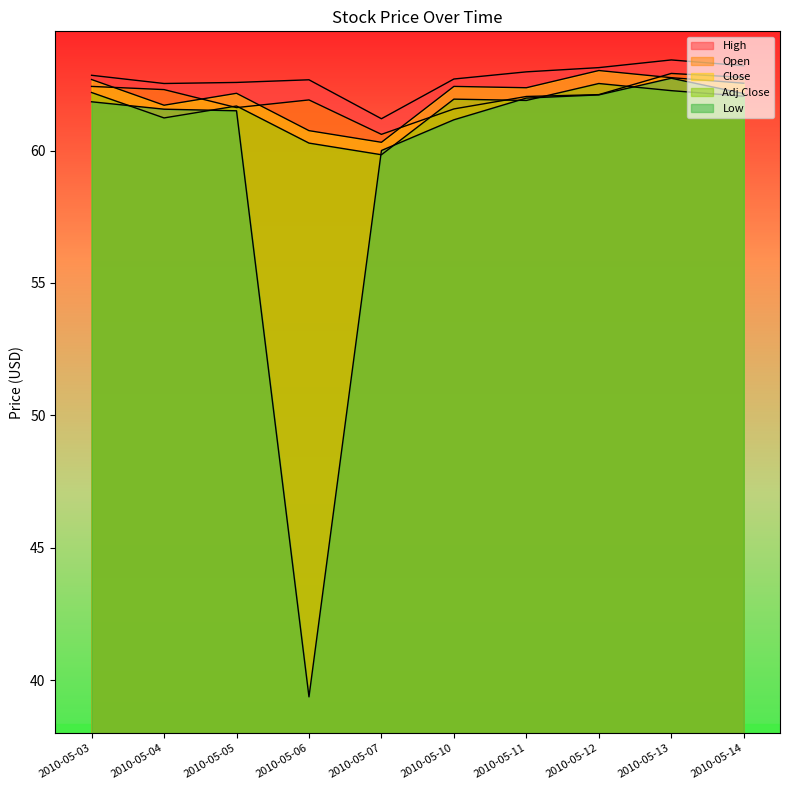

What is the spread (max minus min) of values at 2010-05-06?

23.3